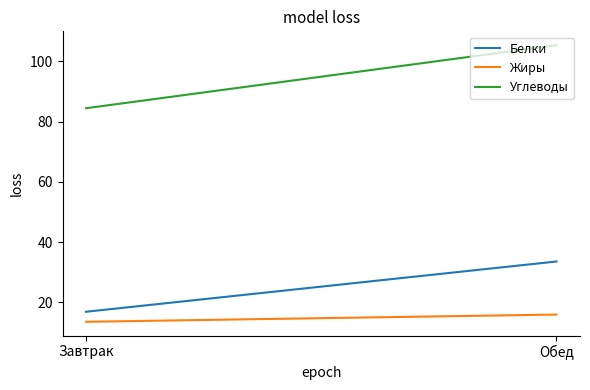

Is the value of Жиры at Обед greater than the value of Углеводы at Обед?

No